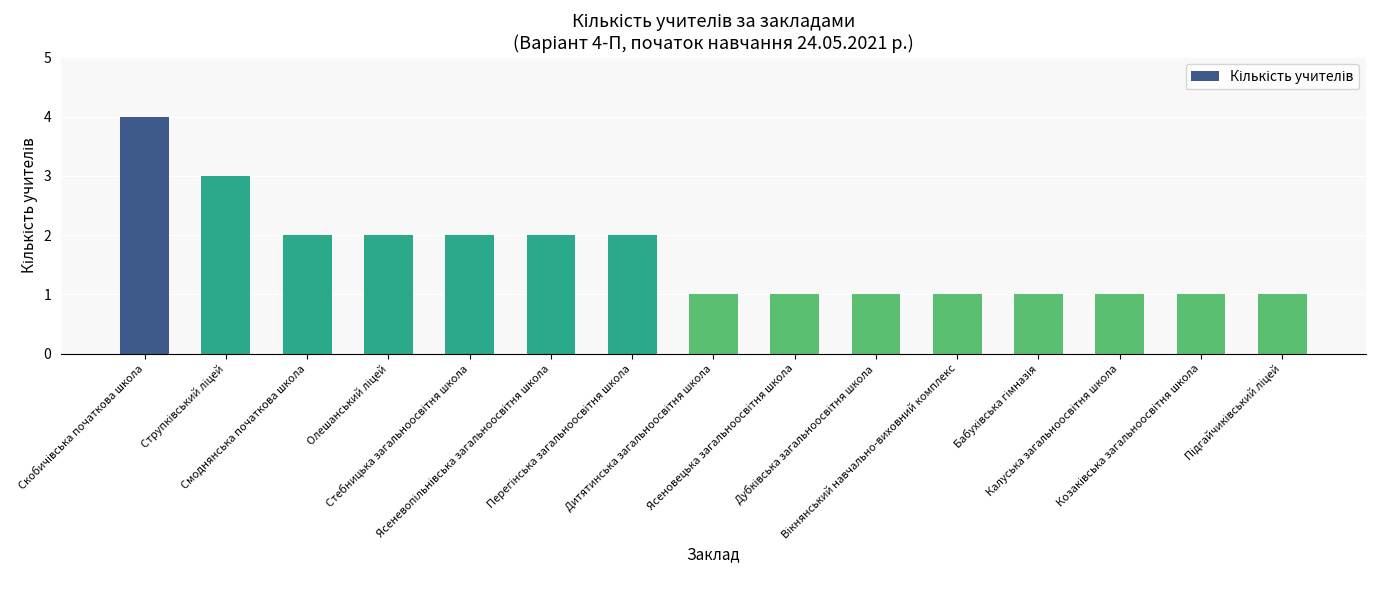

Count the number of categories in the chart.

15